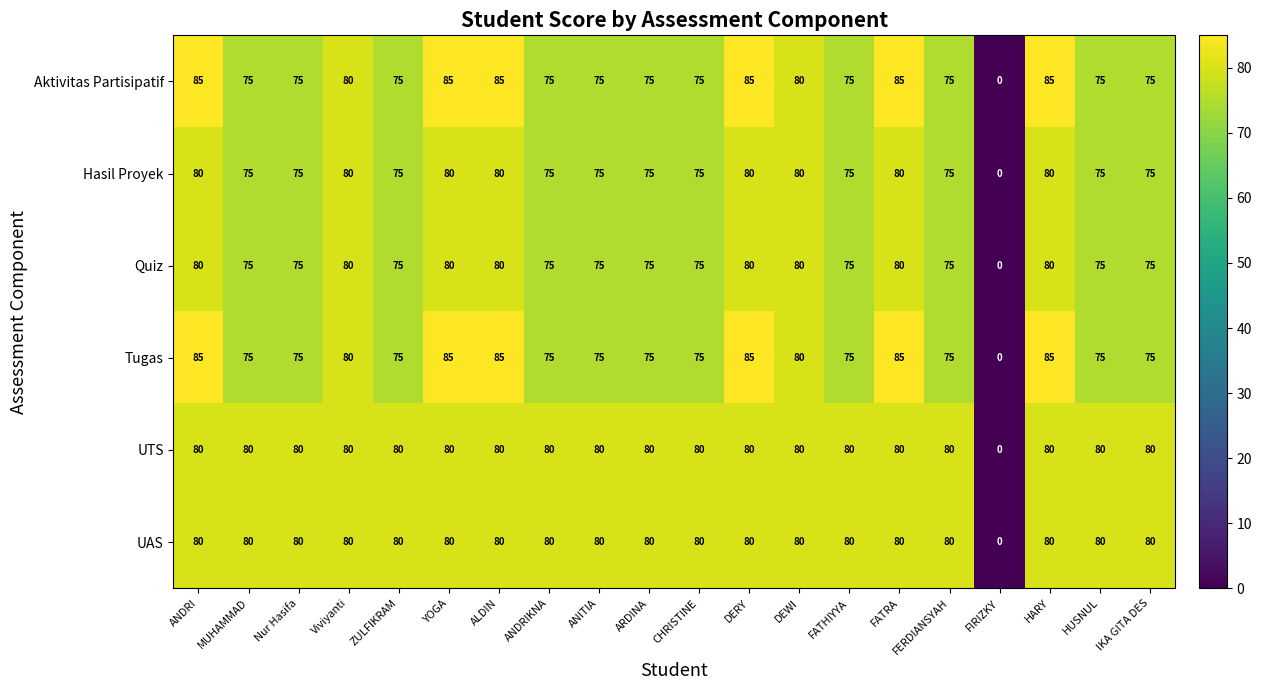

What is the approximate value of Aktivitas Partisipatif at DEWI?

80